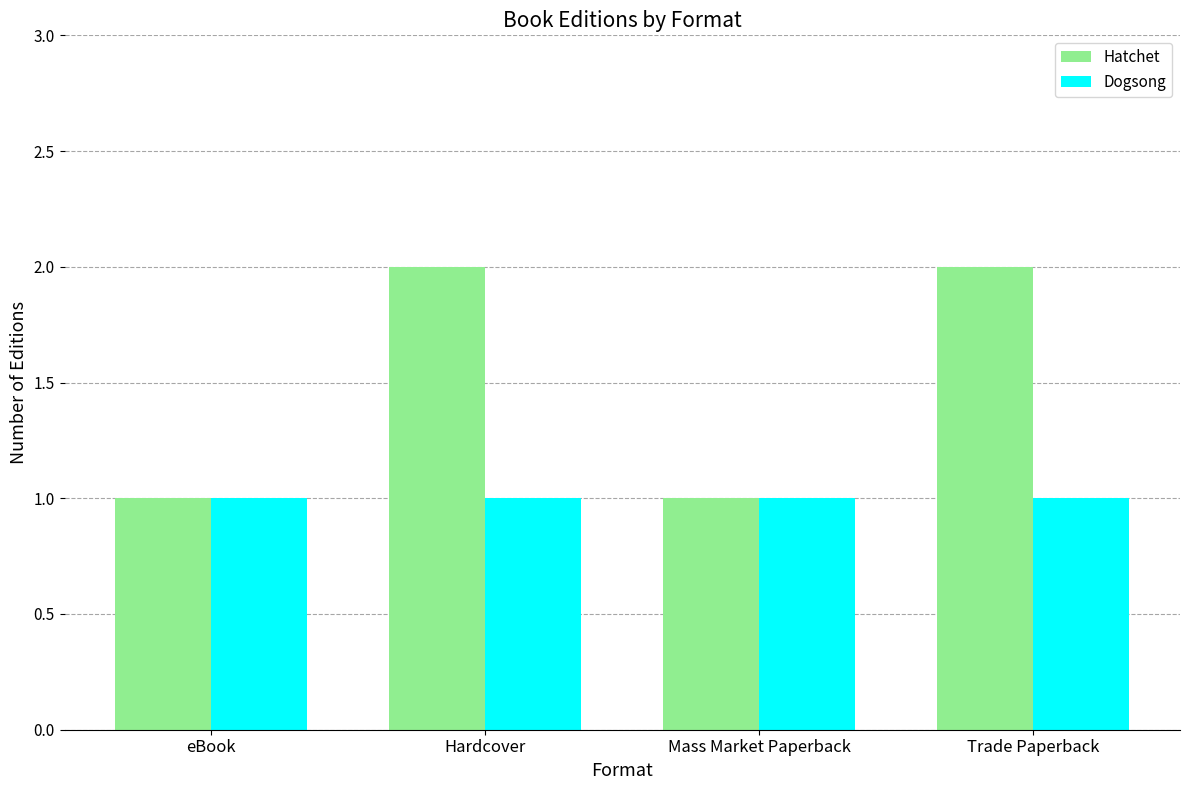

Rank the series by their maximum value, from lowest to highest.

Dogsong, Hatchet